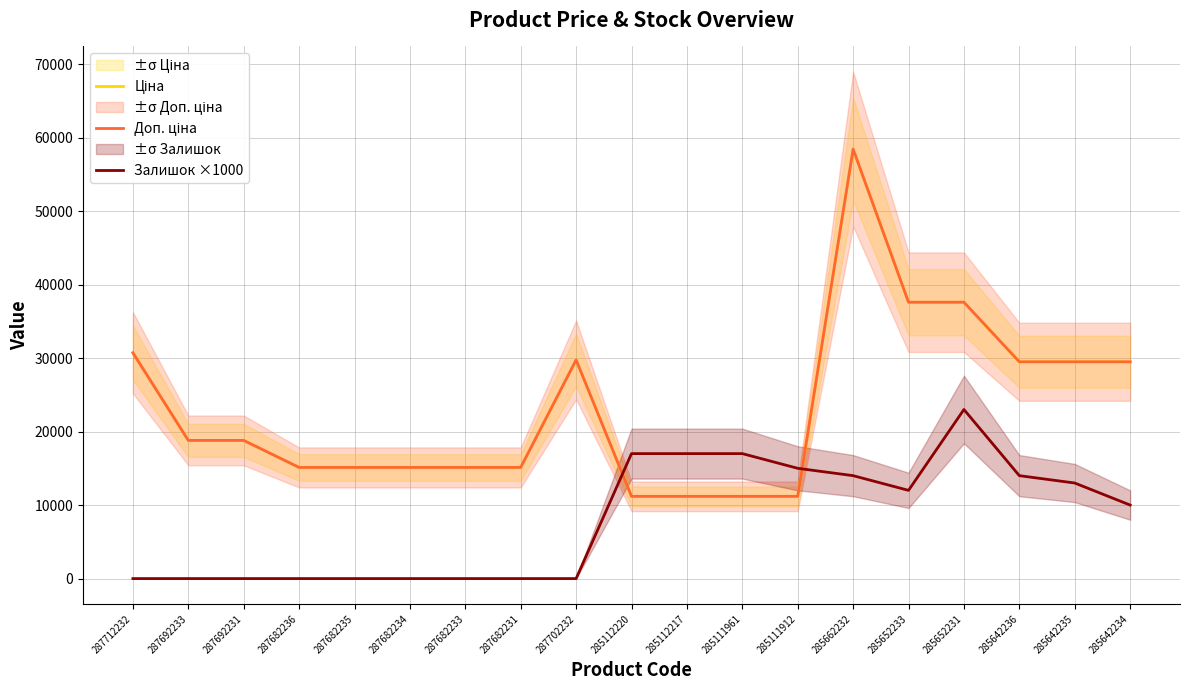

Is it true that Залишок ×1000 equals -13457.4 at 287682234?

False